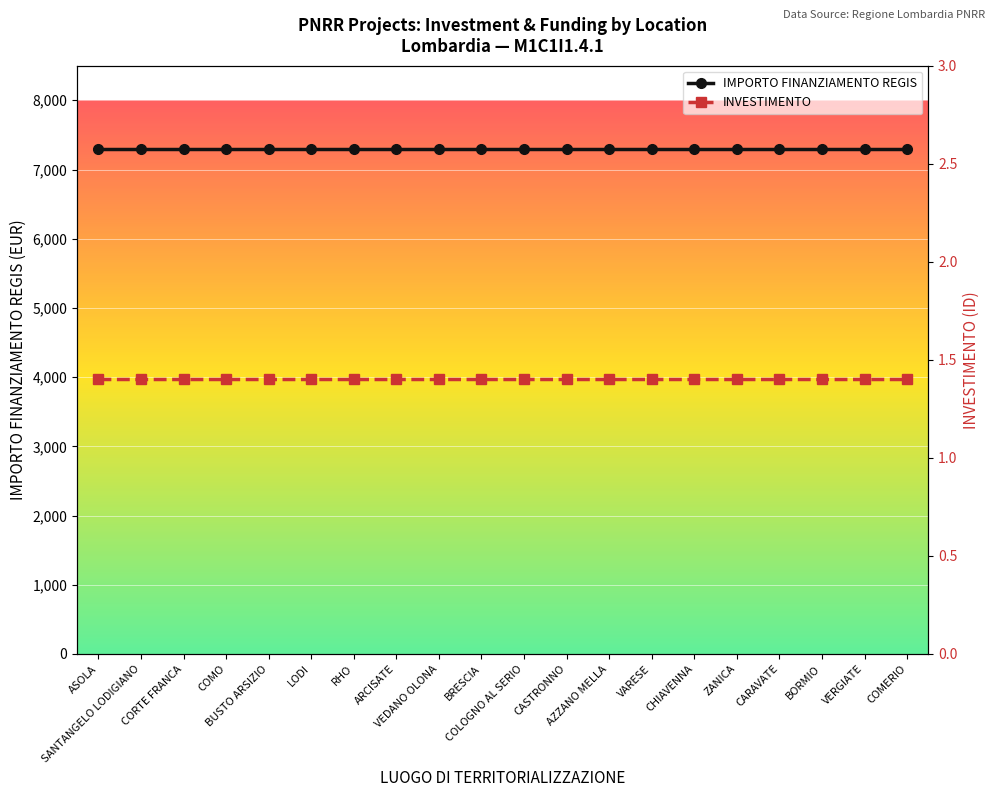

The INVESTIMENTO series shows 1.4 at AZZANO MELLA. True or false?

True